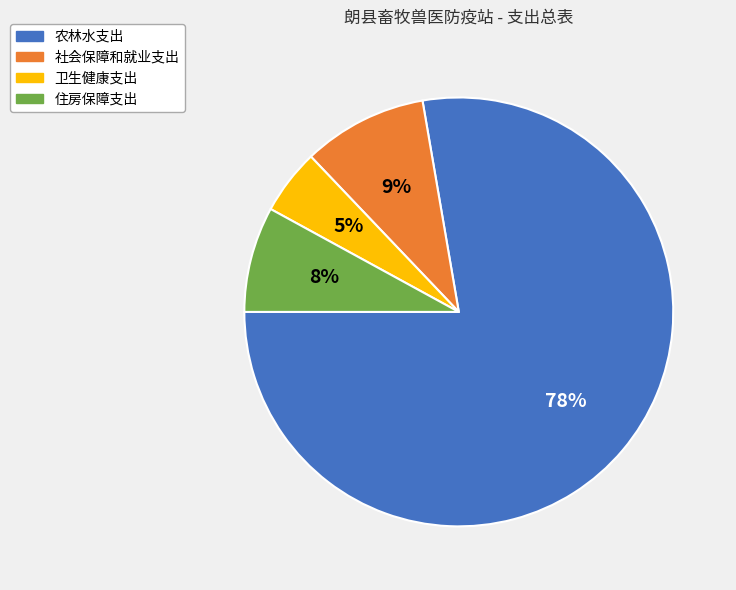

Which has a higher value, 卫生健康支出 or 社会保障和就业支出?

社会保障和就业支出